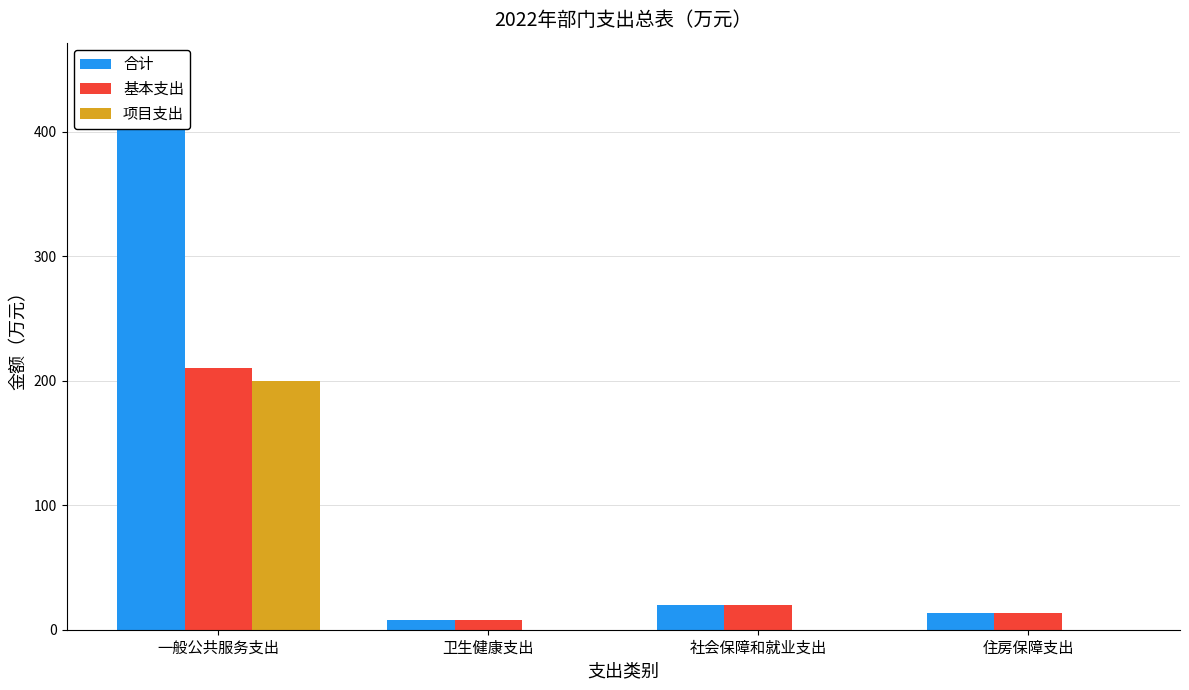

Rank the series by their average value, from highest to lowest.

合计, 基本支出, 项目支出